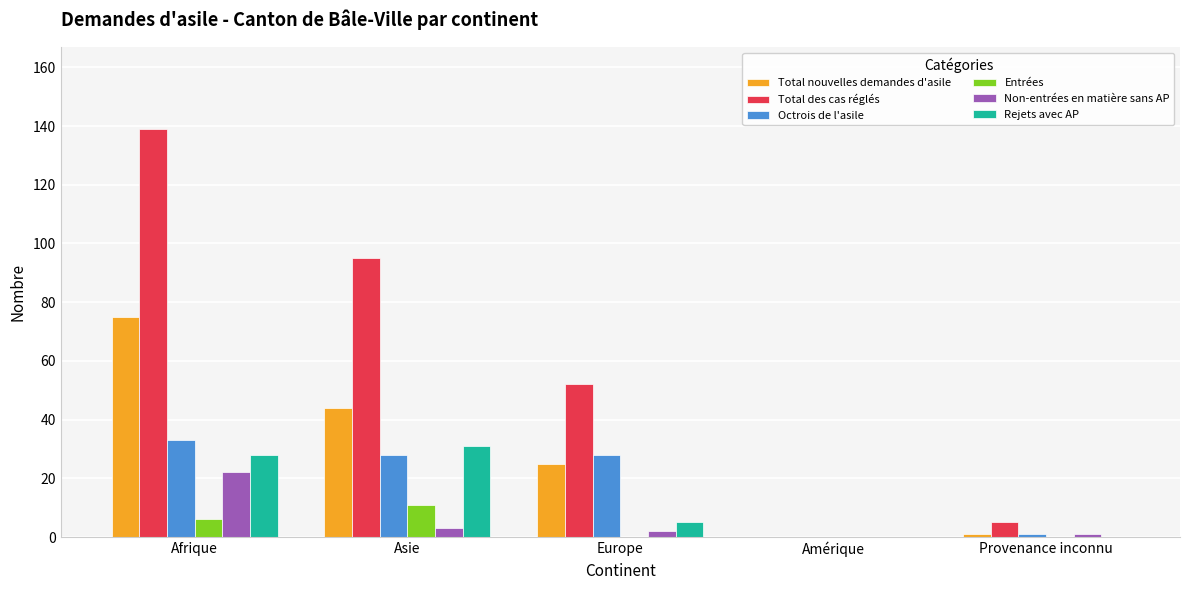

True or false: Octrois de l'asile has a value of 28 at Asie.

True